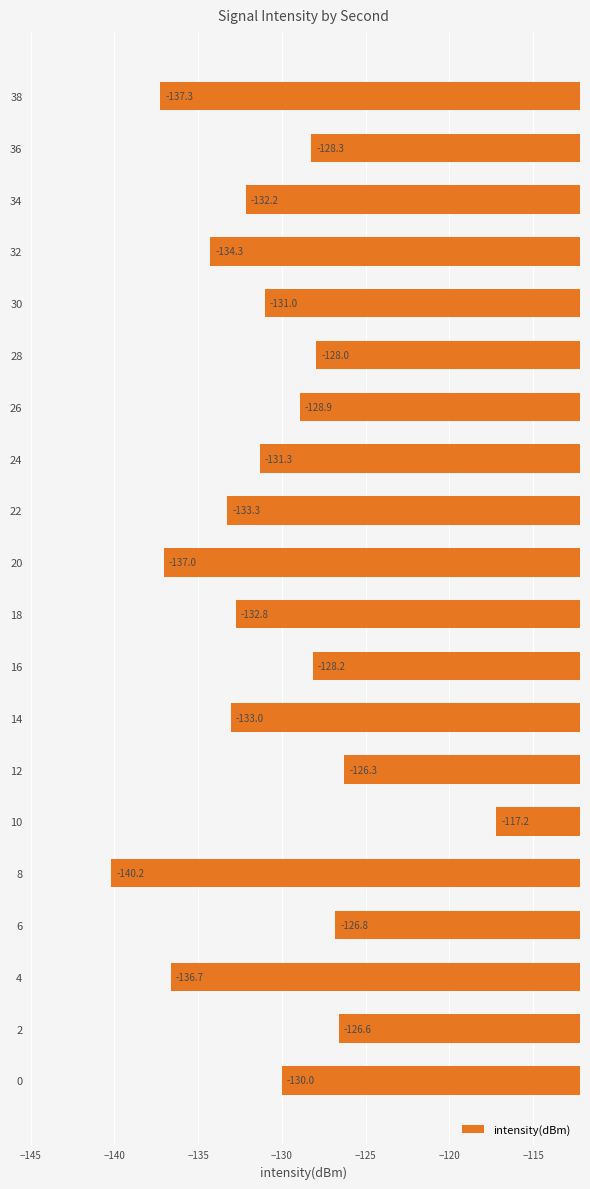

The value at 30 is -176.9. True or false?

False